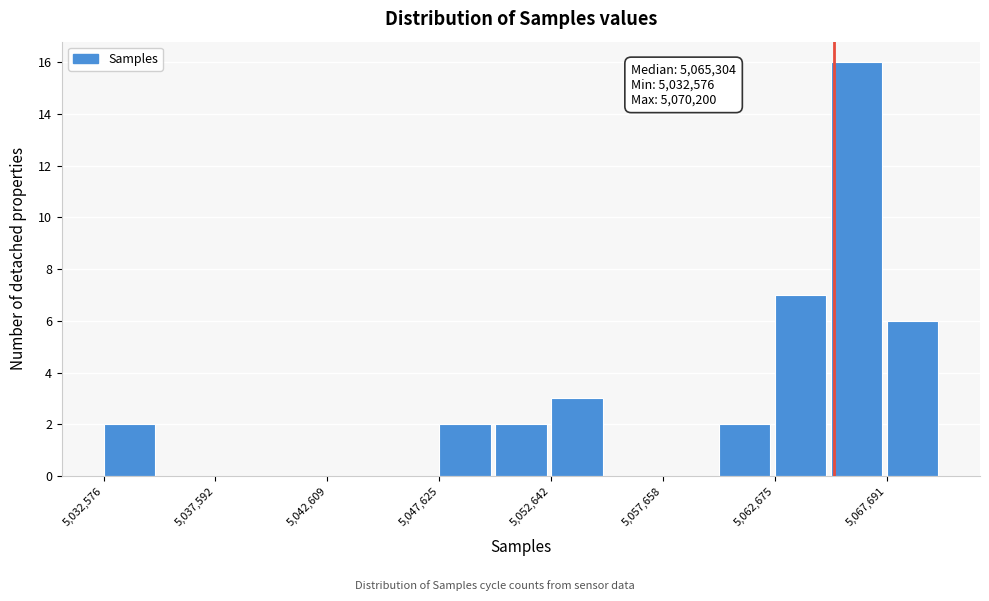

Around what value on the x-axis is the tallest bar? Give the approximate position of its centre, as read against the axis.

5066000